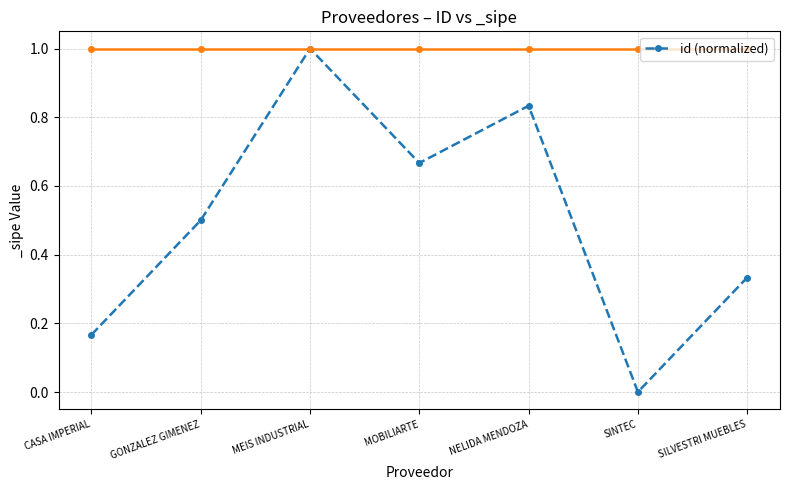

How many points are lower than both their immediate neighbors (excluding endpoints)?

2